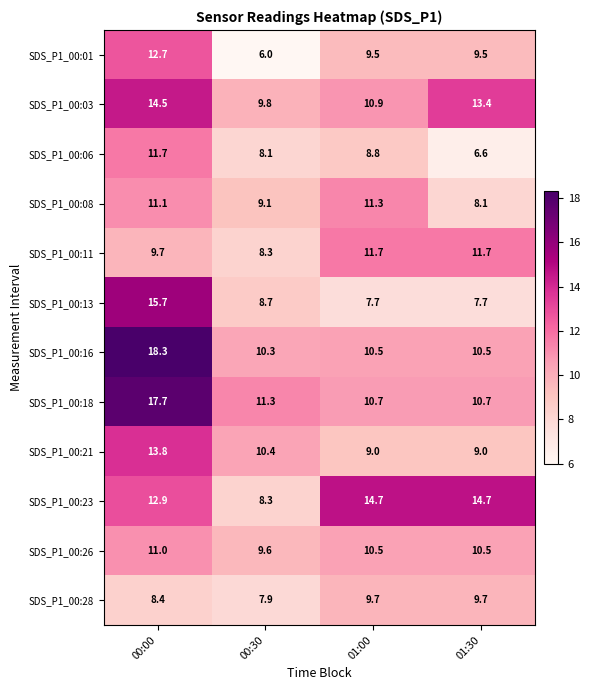

Rank the categories by SDS_P1_00:03 value from lowest to highest.

00:30, 01:00, 01:30, 00:00